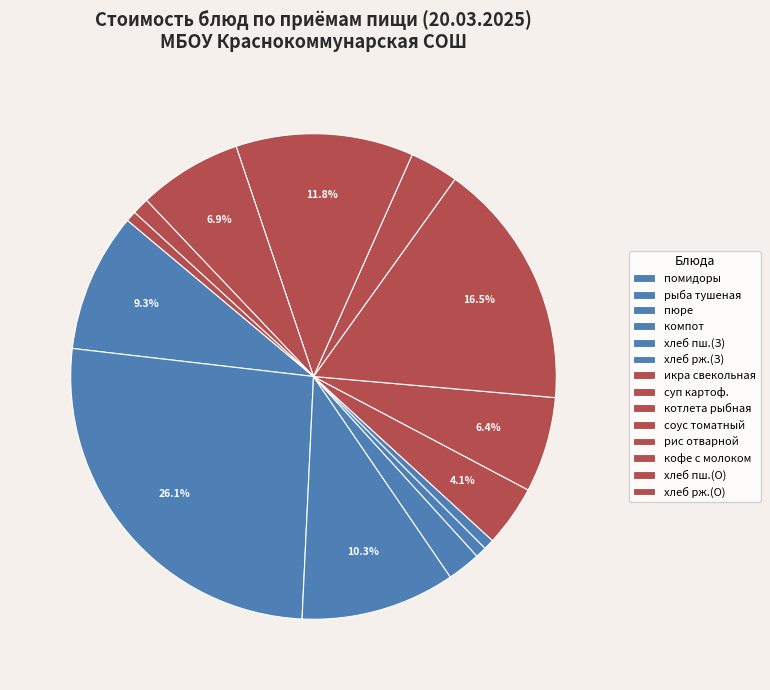

To the nearest percent, what is the difference between the largest and smallest slice percentages?

25%